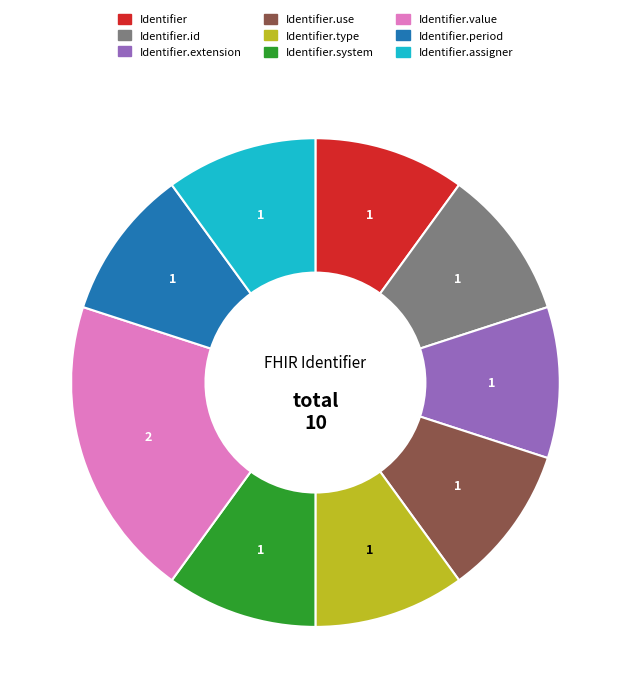

Does any single category account for the majority?

No